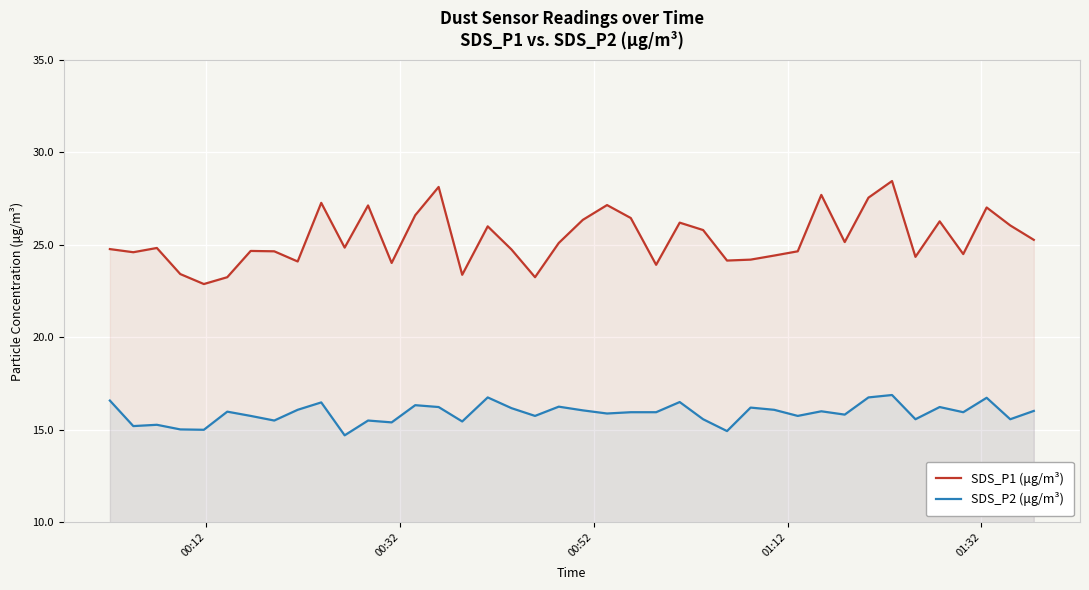

How many values in the SDS_P1 (μg/m³) series are below 24?

6